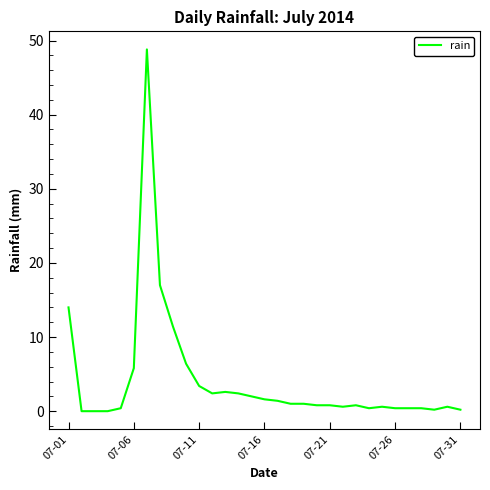

What is the maximum value shown in the chart?

48.8